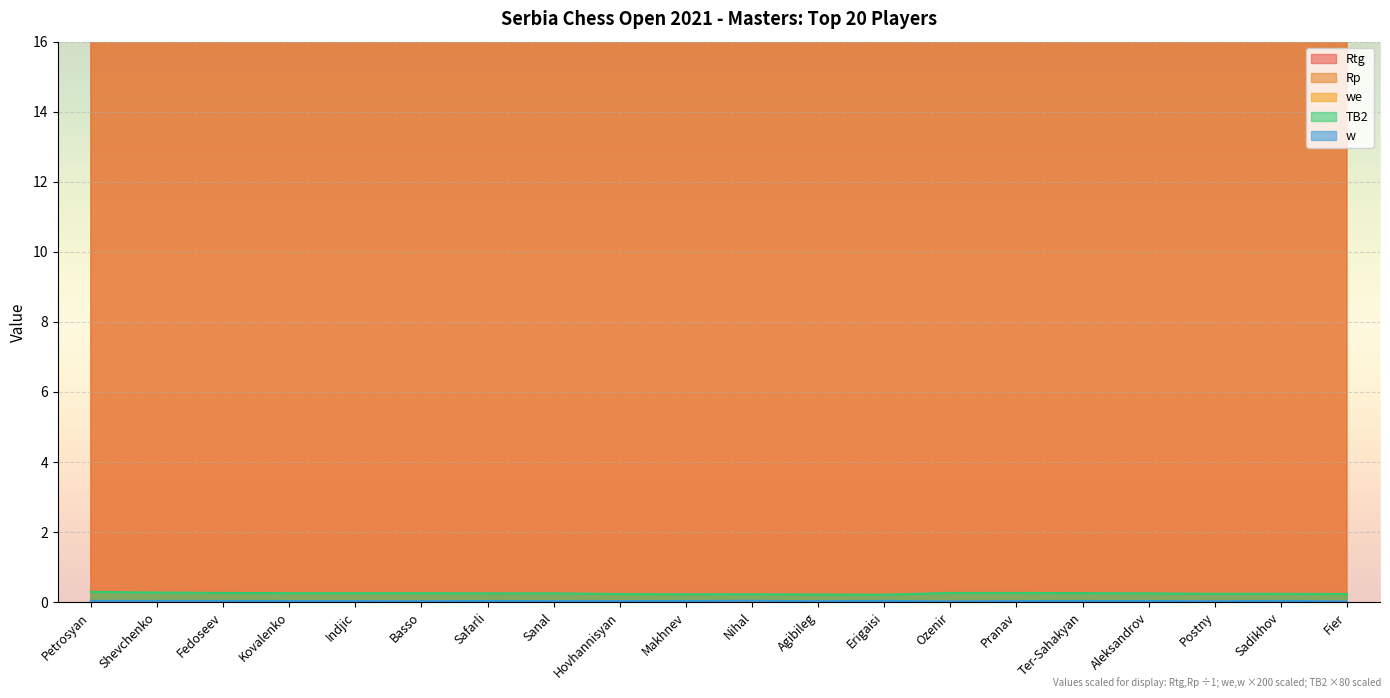

At which category is the sum across all series the highest?

Fedoseev